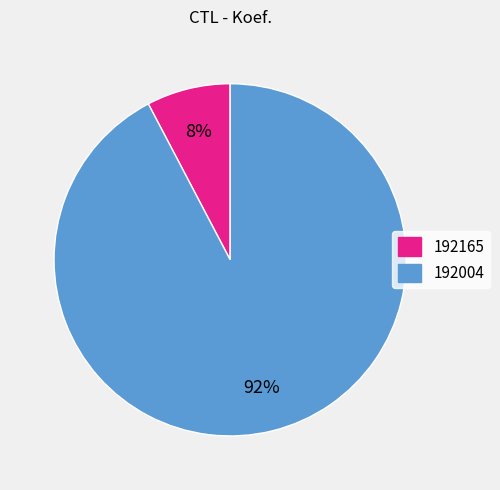

Is there any slice that represents more than half of the pie?

Yes